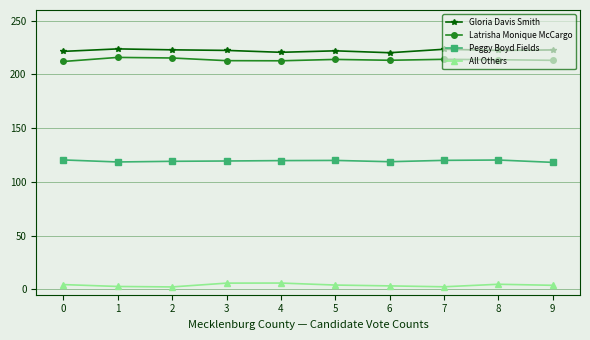

What is the maximum value for Latrisha Monique McCargo?

215.9